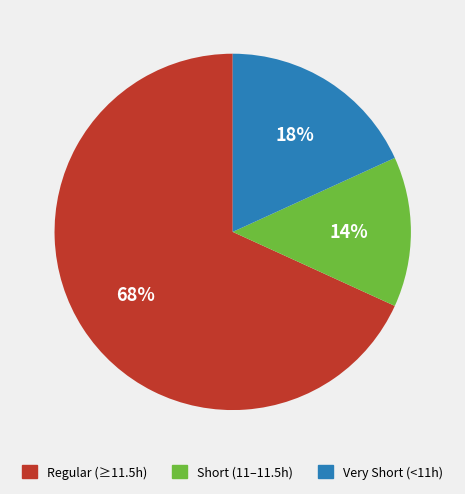

Does any single category account for the majority?

Yes